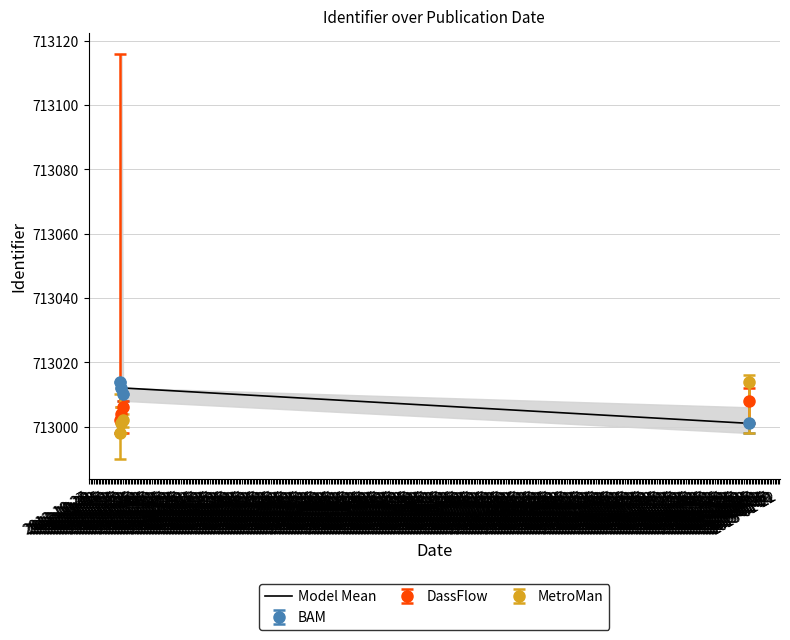

Which label corresponds to the largest value in the chart?

2013-11-16